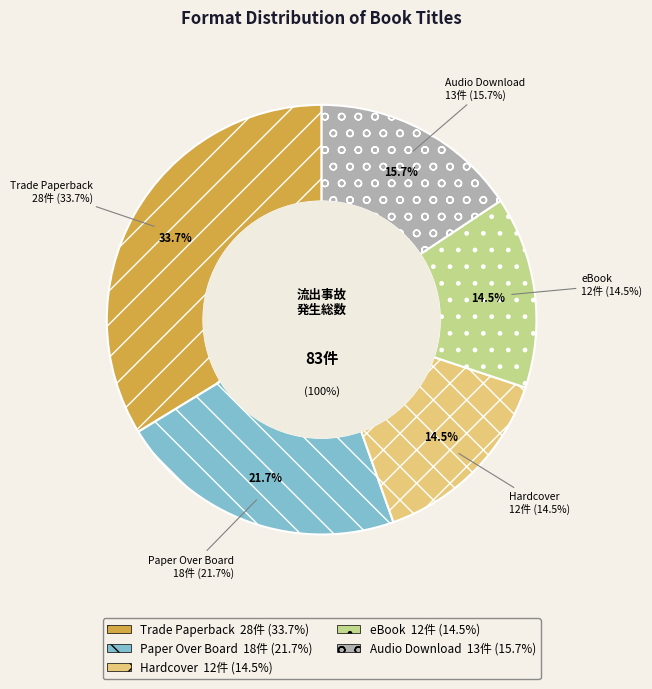

What percentage is NOT represented by Paper Over Board?

78.3%